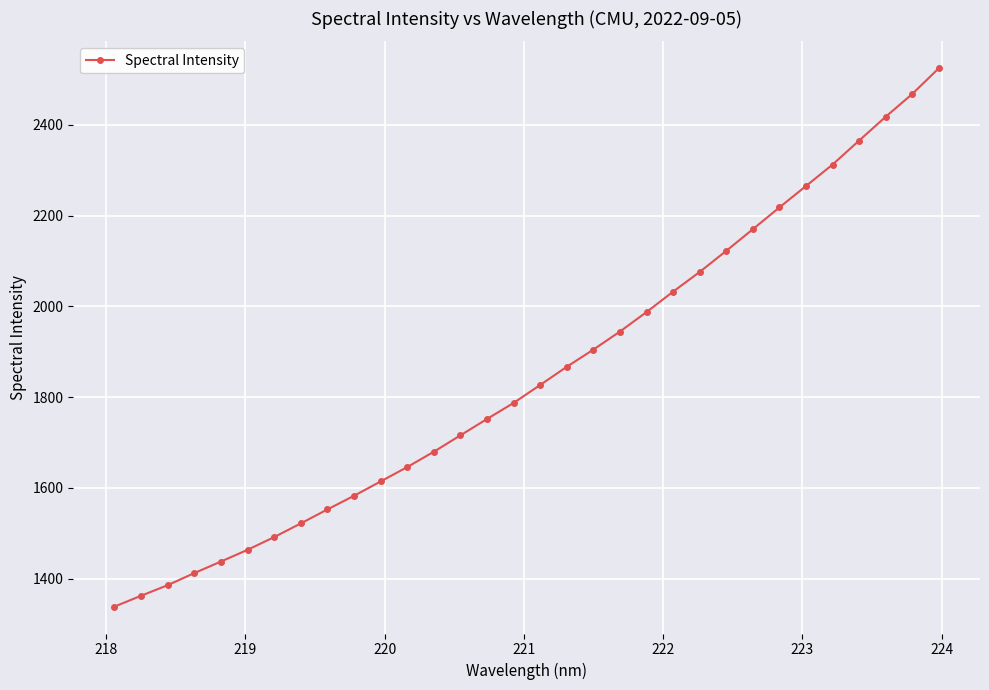

What is the sum of all values?

59240.3